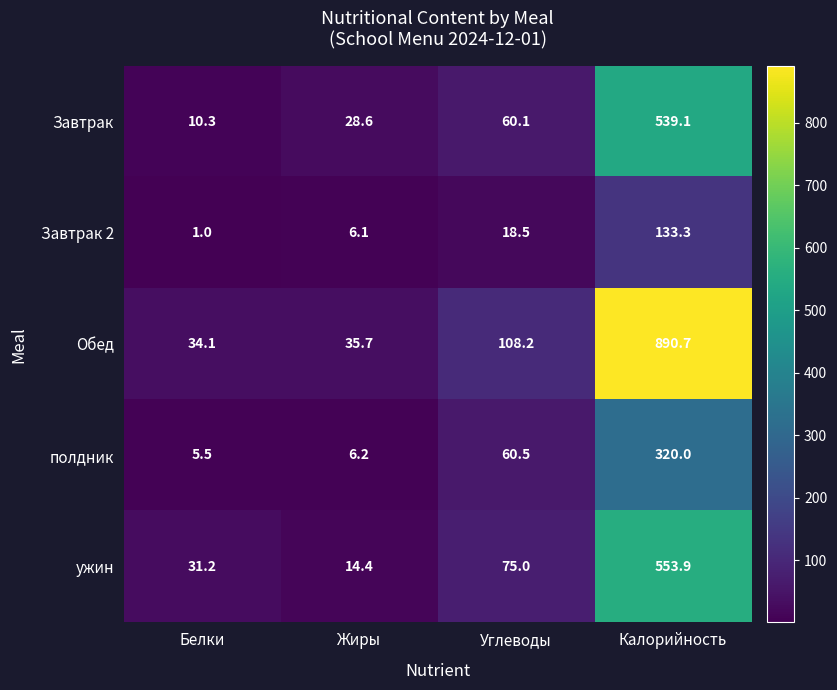

How many series are shown in this chart?

5